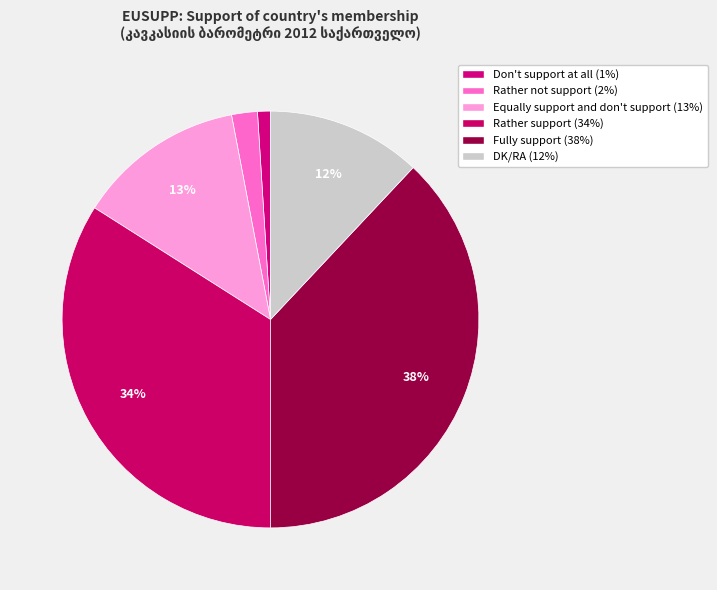

What percentage is the Equally support and don't support slice, to the nearest percent?

13%